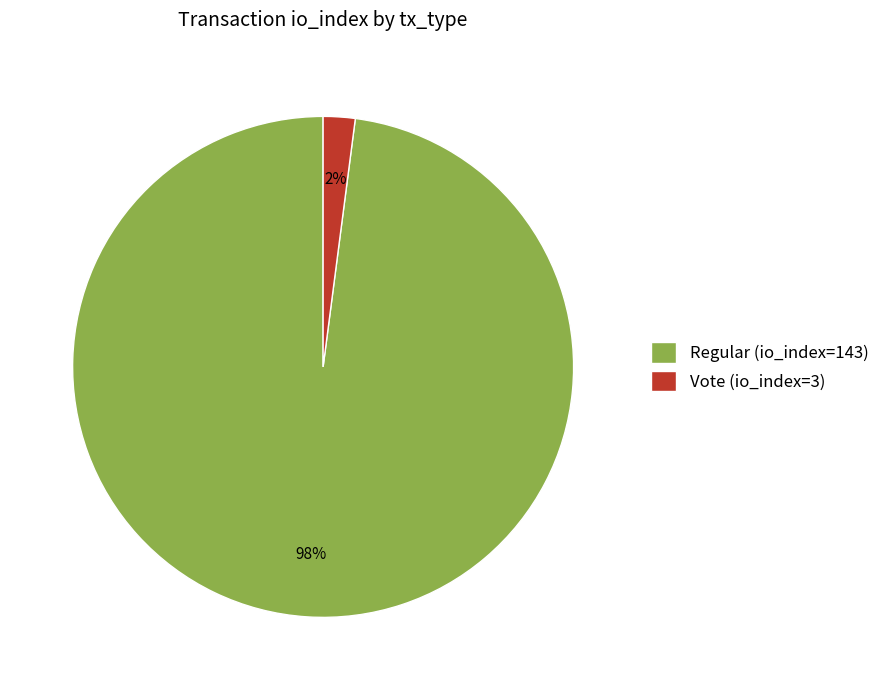

To the nearest percent, what is the difference between the Vote (io_index=3) and Regular (io_index=143) slice percentages?

96%